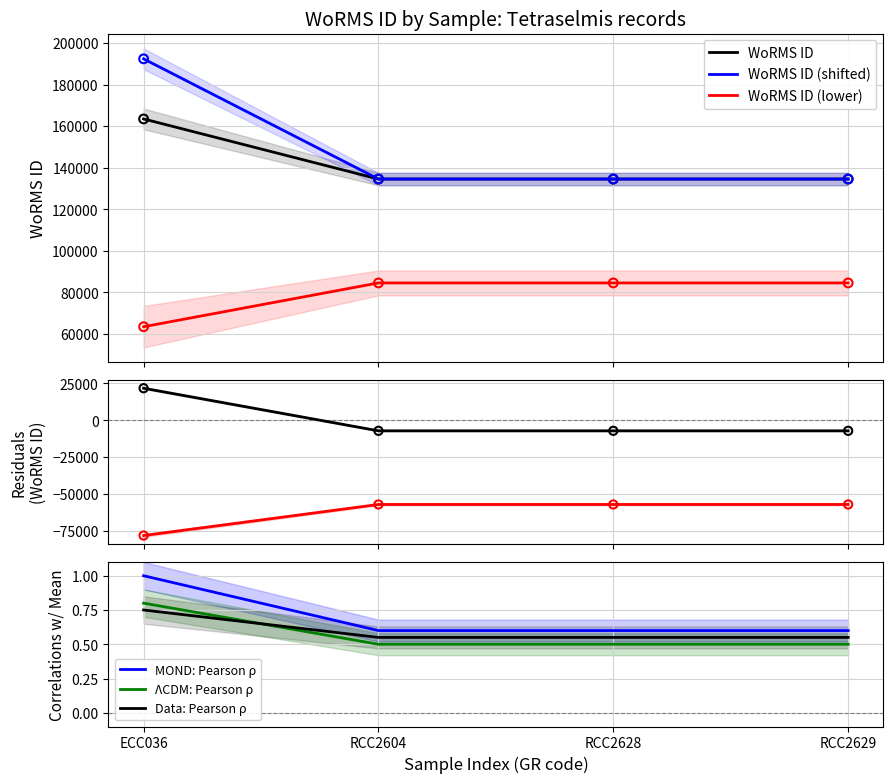

True or false: WoRMS ID (lower) and WoRMS ID intersect in this chart.

False